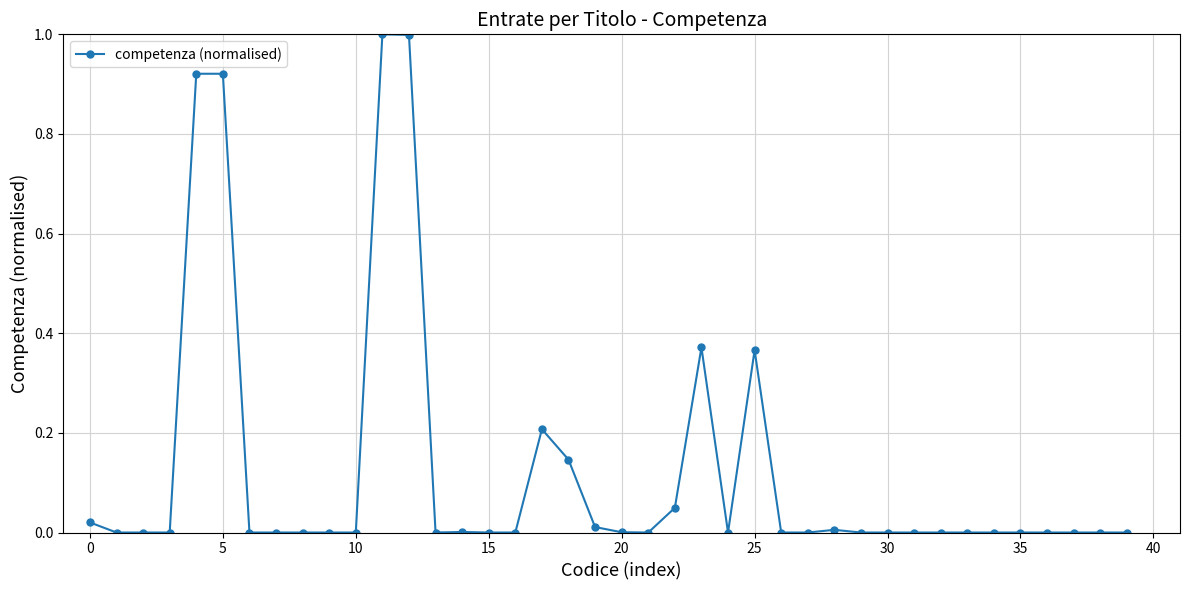

What is the greatest value displayed?

1.0